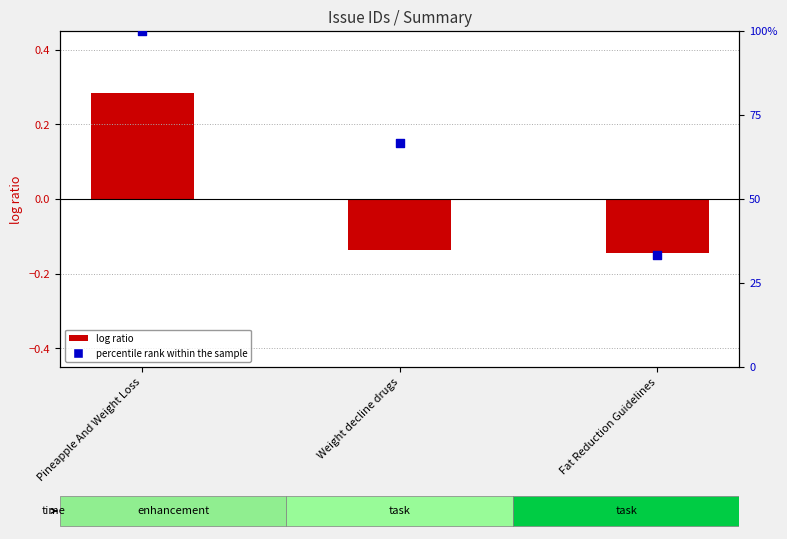

Which series contains the lowest Y value?

log ratio